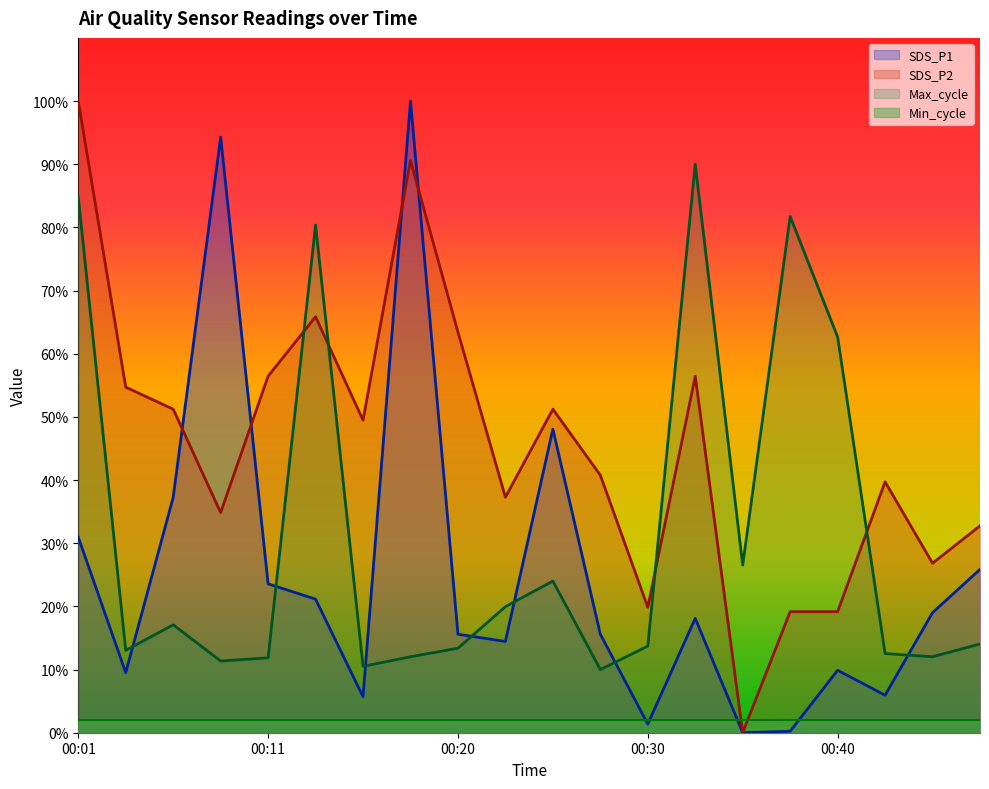

At which label does SDS_P2 reach its peak?

00:01